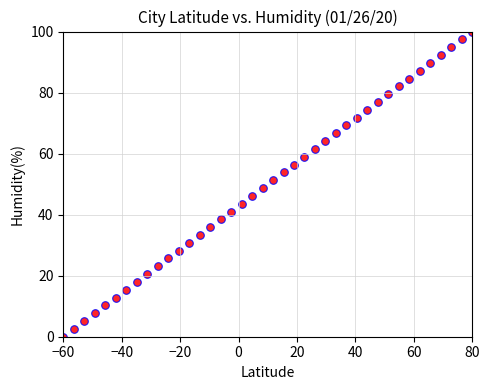

What is the range of Y values (max minus min)?

100.0